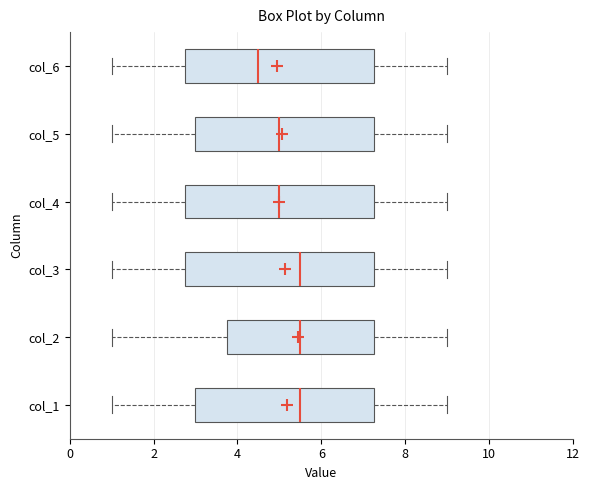

Reading bottom to top, transcribe this box plot: for each box, give where its median line is, the range the box spans, and where its two whiskers end, as read against the x-axis. The values are not printed on the chart, so give them approximately, as read against the axis.

col_1: median 5.6, box 3.0 to 7.2, whiskers 1.0 to 9.0
col_2: median 5.6, box 3.8 to 7.2, whiskers 1.0 to 9.0
col_3: median 5.6, box 2.8 to 7.2, whiskers 1.0 to 9.0
col_4: median 5.0, box 2.8 to 7.2, whiskers 1.0 to 9.0
col_5: median 5.0, box 3.0 to 7.2, whiskers 1.0 to 9.0
col_6: median 4.6, box 2.8 to 7.2, whiskers 1.0 to 9.0